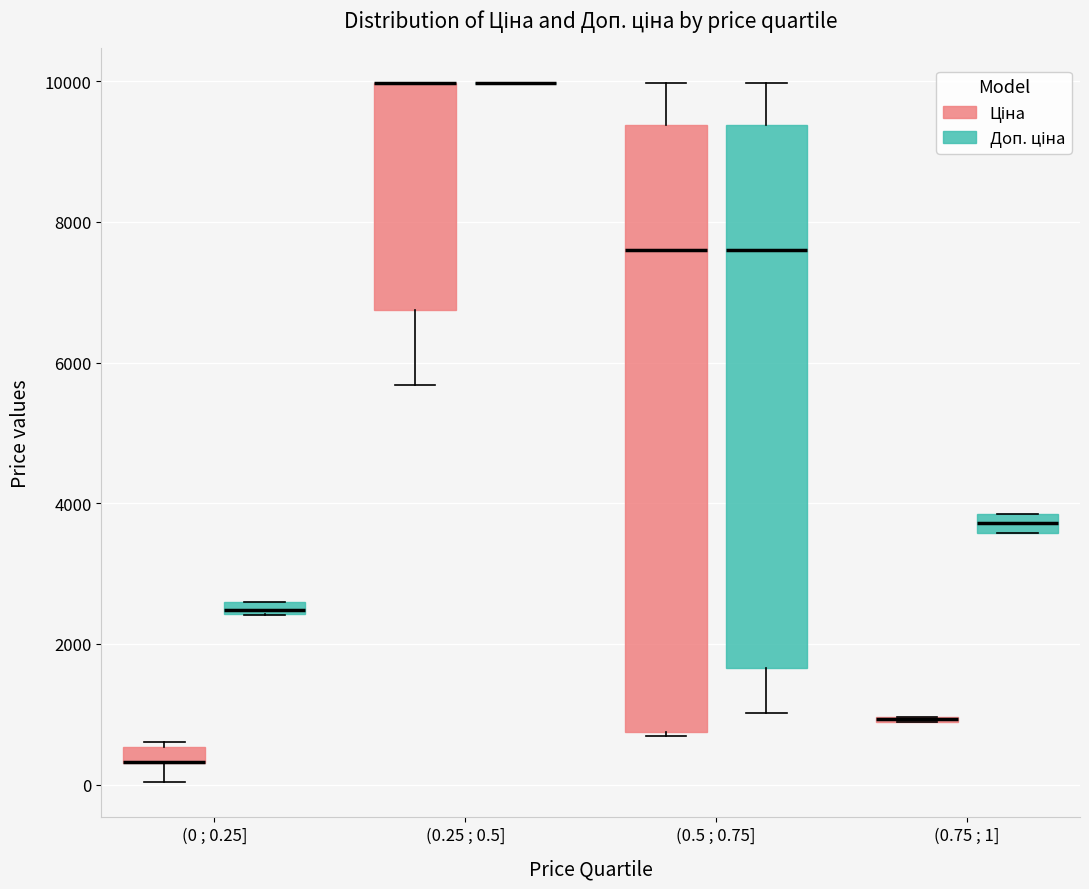

Where does the upper whisker of the box for (0.5 ; 0.75] (Ціна) end on the y-axis? The values are not printed on the chart, so give them approximately, as read against the axis.

10000